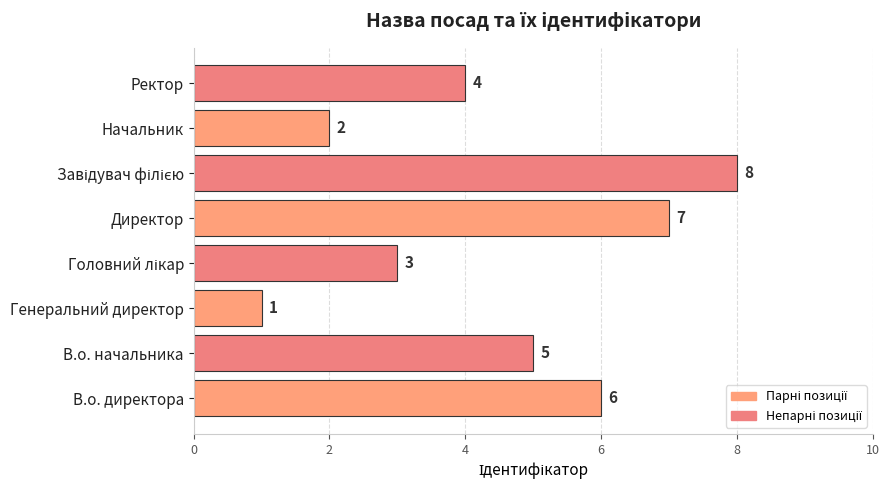

The value at В.о. начальника is 5. True or false?

True